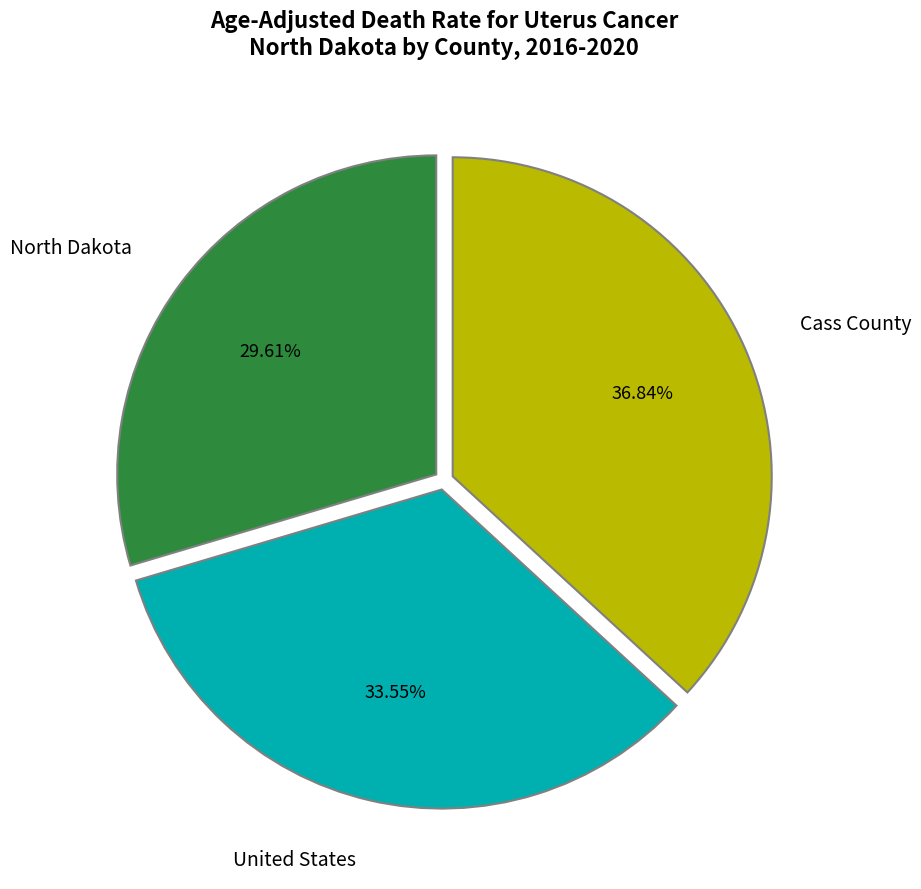

Count the number of slices in the pie.

3